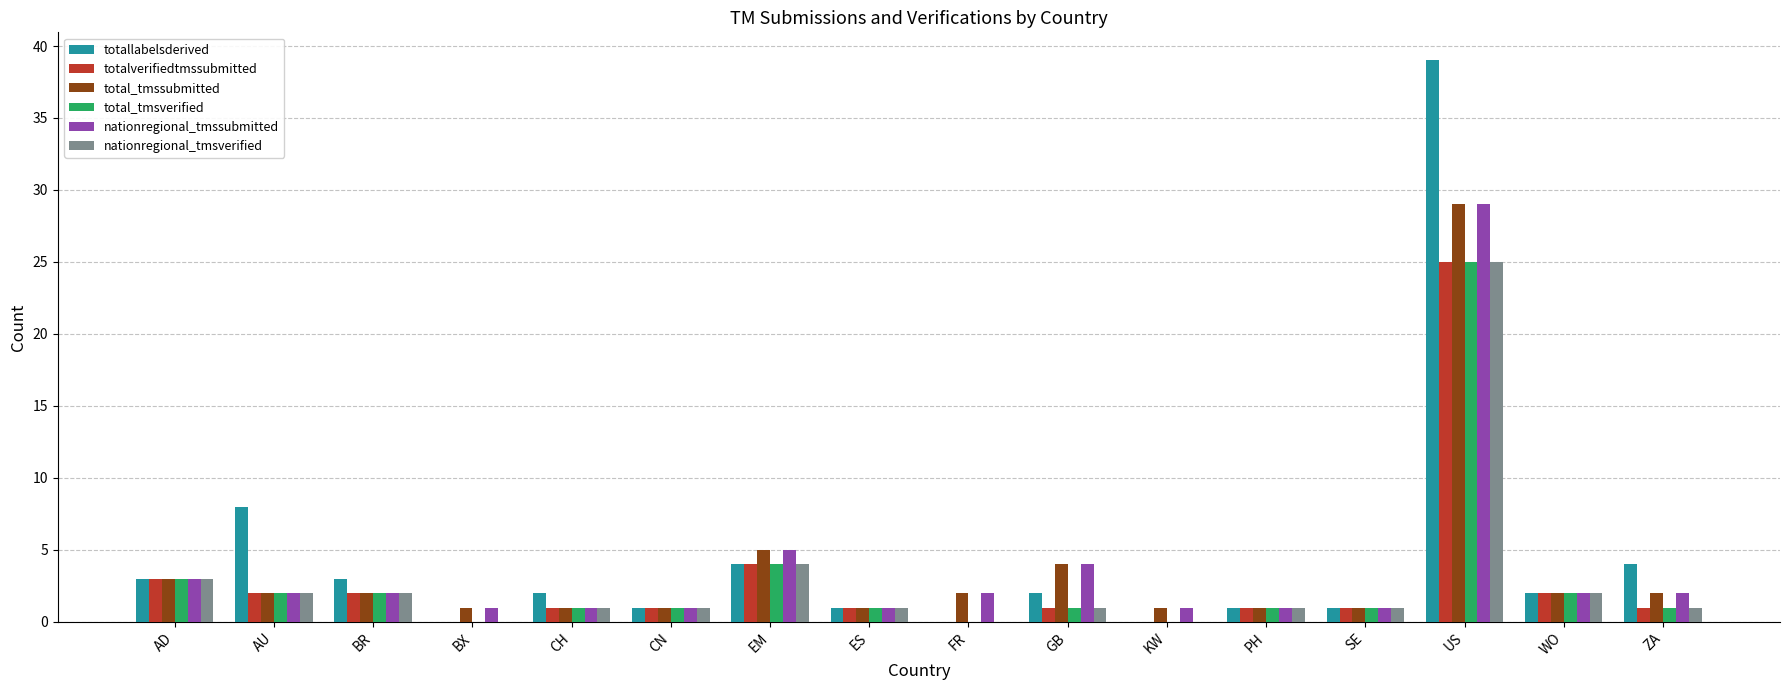

Which category has the highest value in the nationregional_tmsverified series?

US